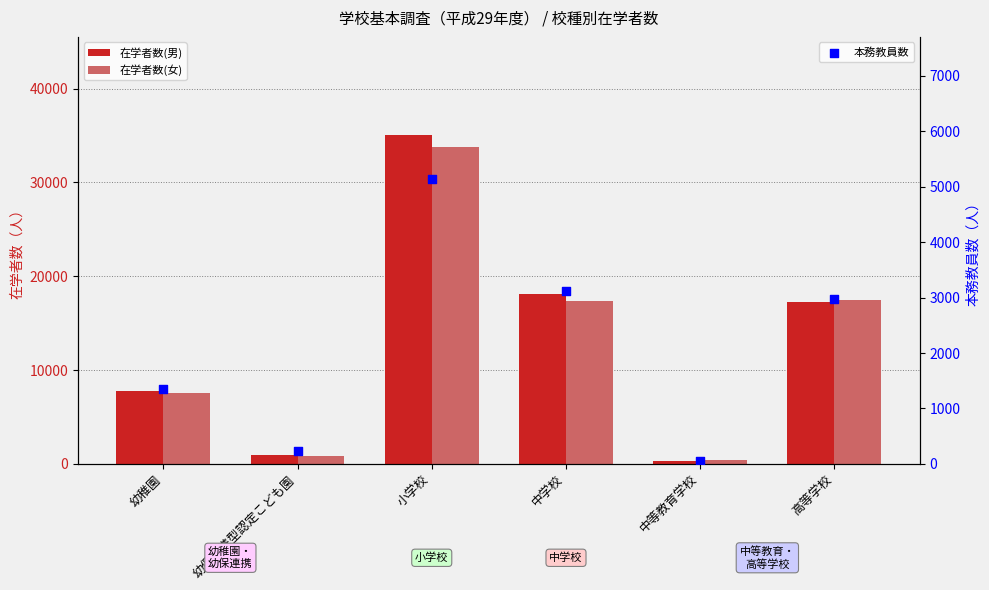

Which series reaches the minimum Y coordinate?

本務教員数